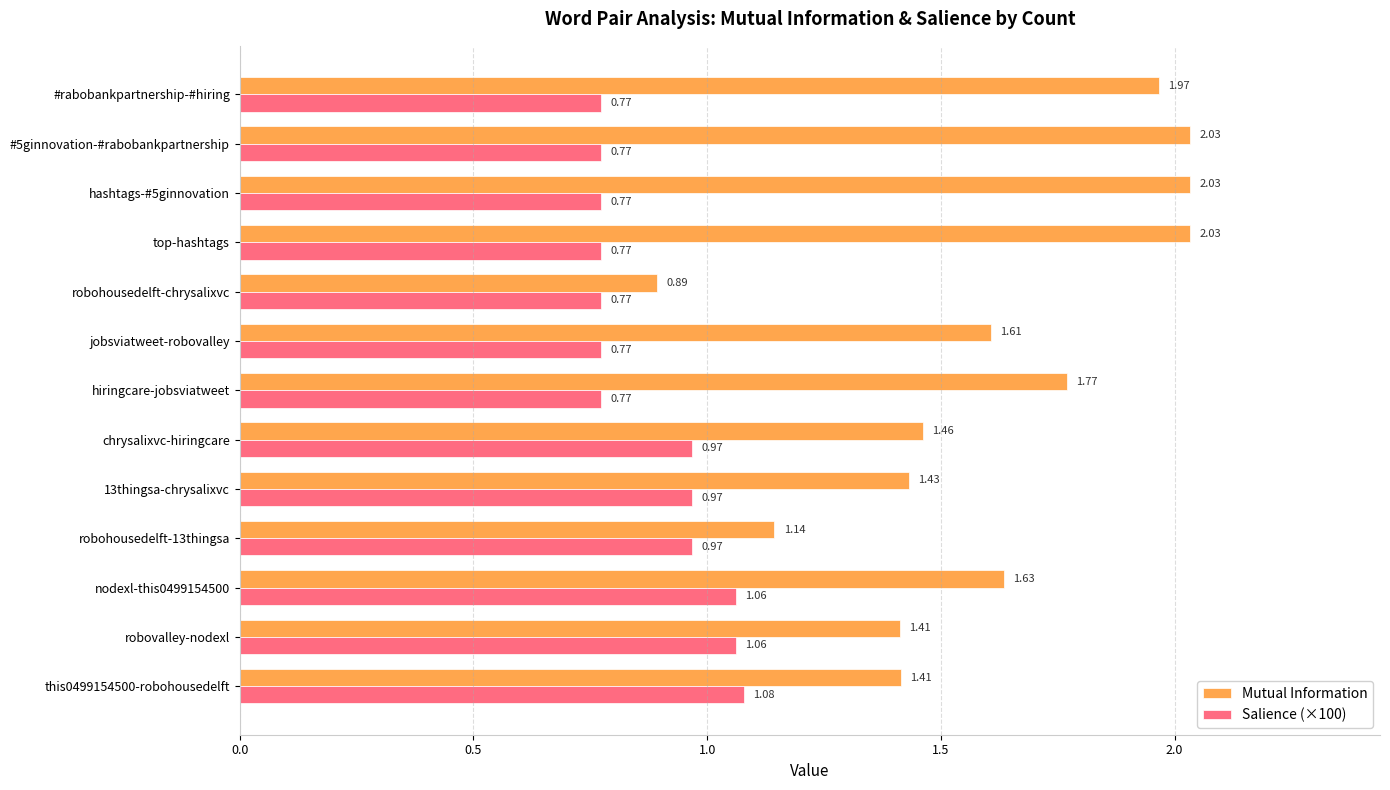

What is the sum of all Mutual Information values?

20.8